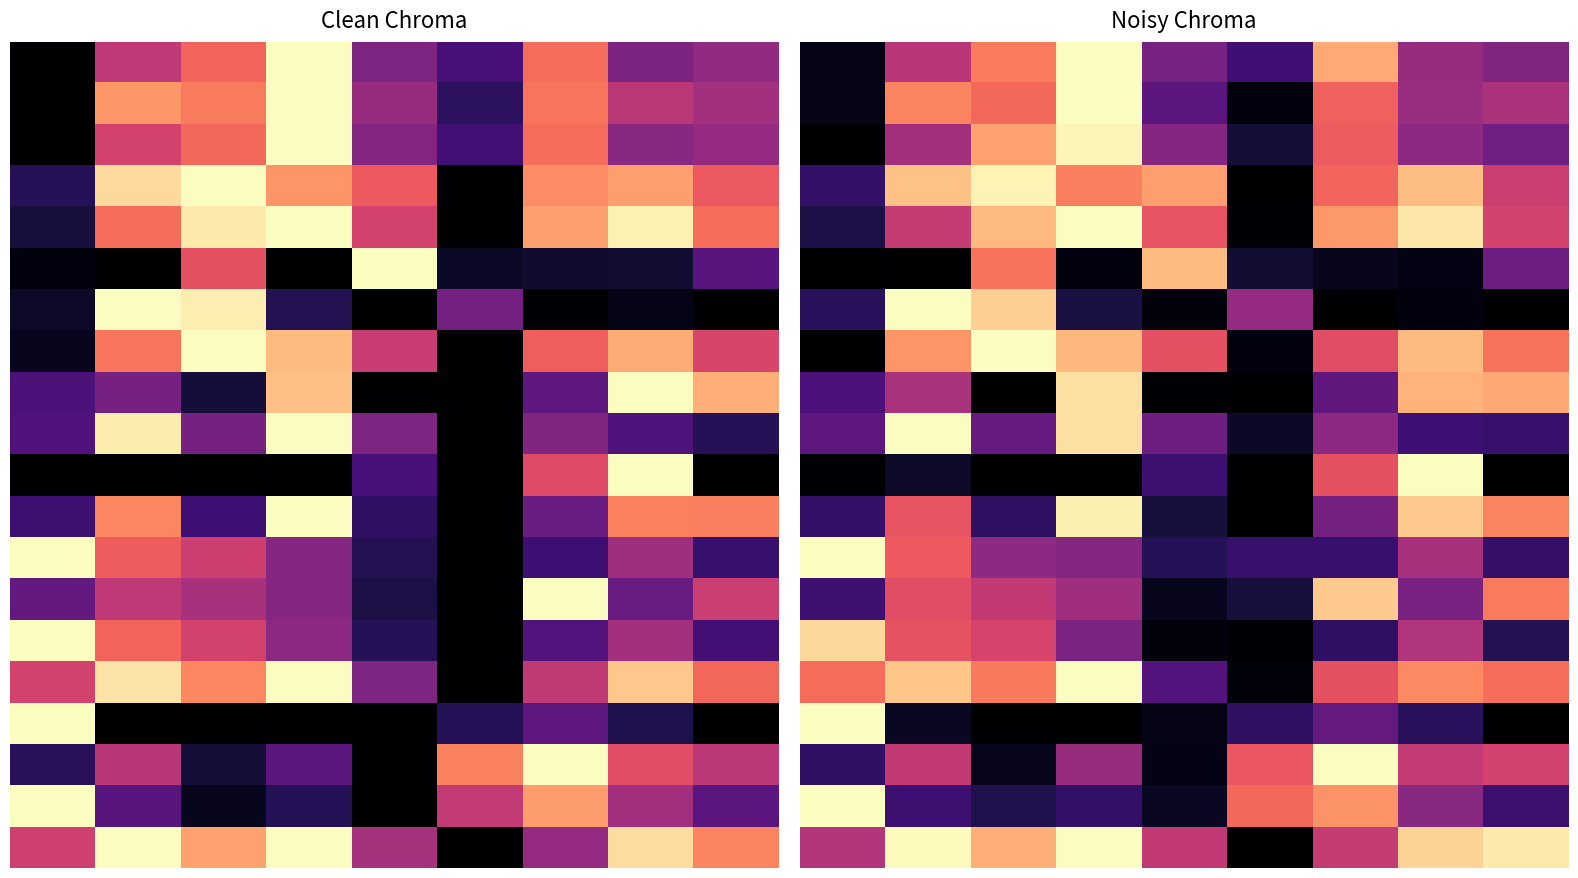

How many series are shown in this chart?

20